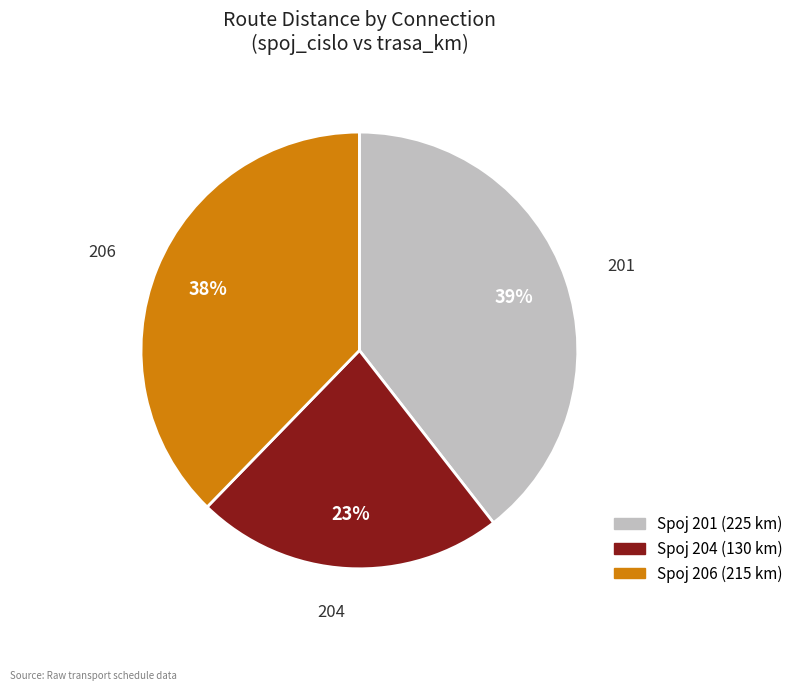

Does any single category account for the majority?

No